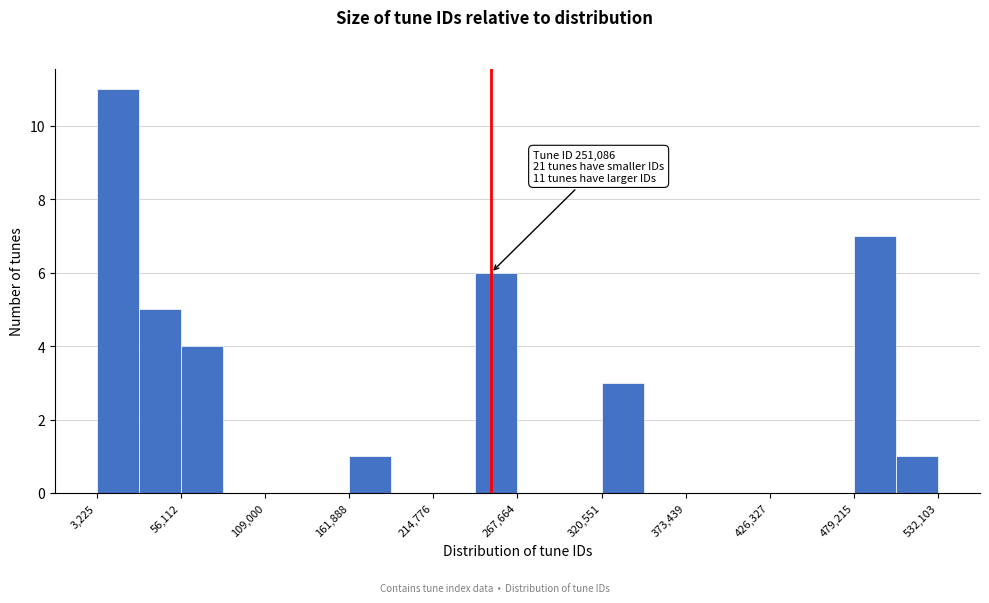

Around what value on the x-axis is the tallest bar? Give the approximate position of its centre, as read against the axis.

20000